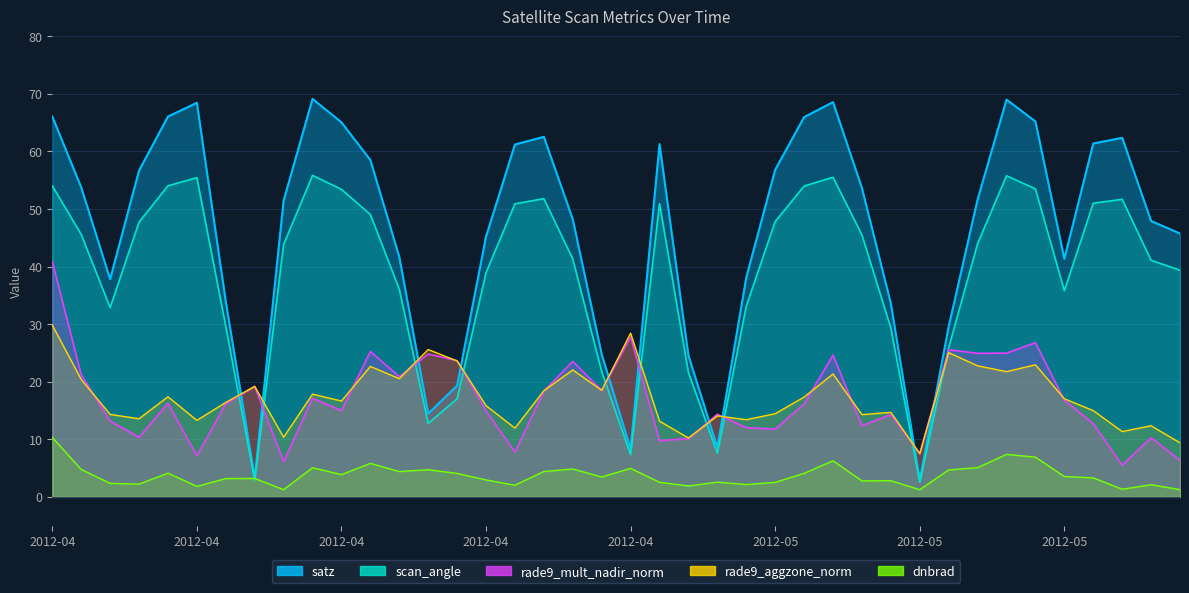

Is it true that dnbrad equals 10.3 at 2012-04?

True